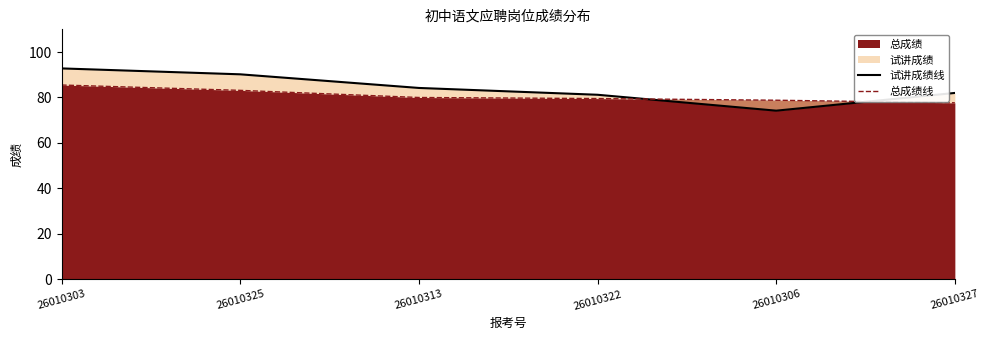

In 试讲成绩线, how many points are lower than both neighbors (excluding endpoints)?

1